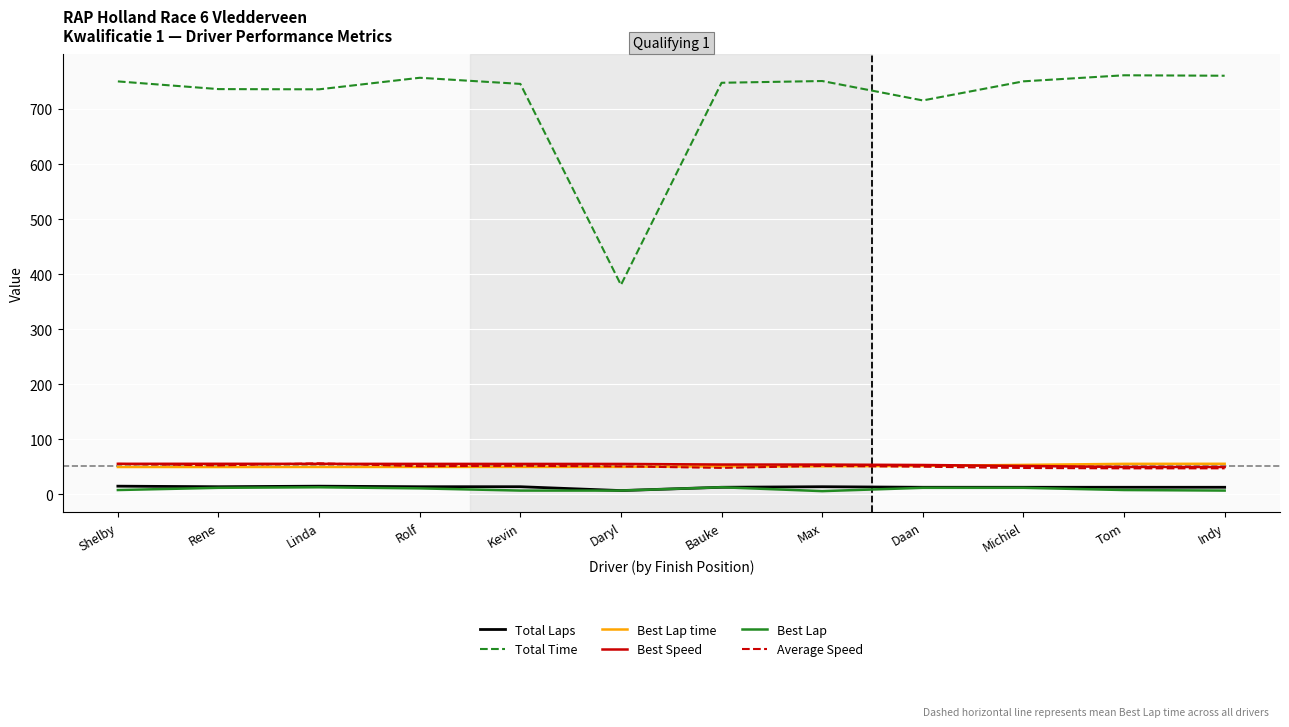

The value of Total Laps at Kevin is 14.0. True or false?

True